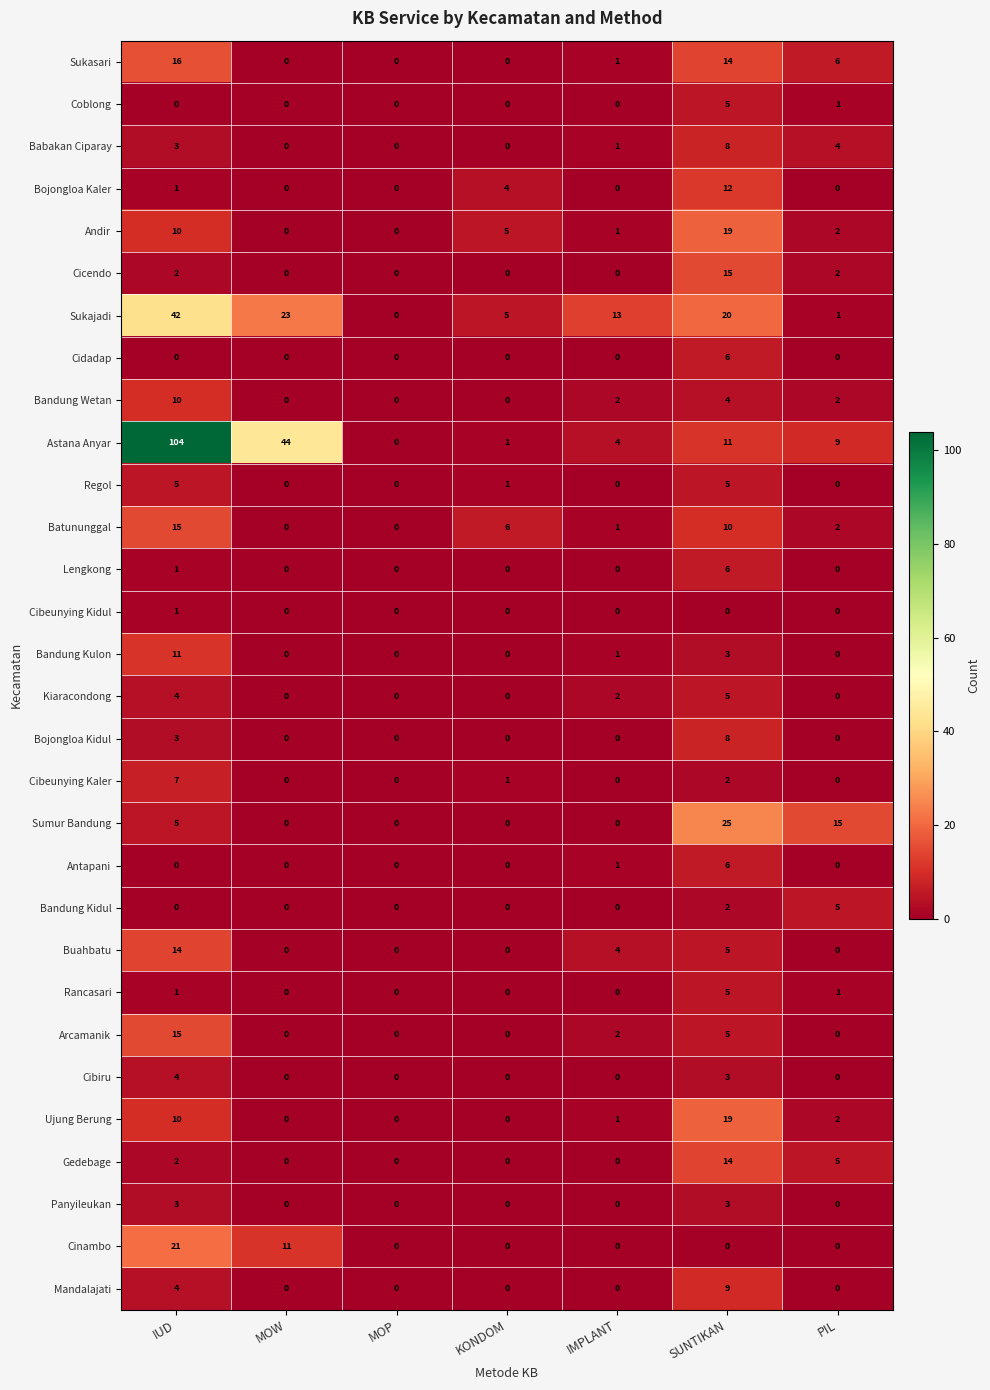

True or false: Cibeunying Kidul has a value of 0 at IMPLANT.

True